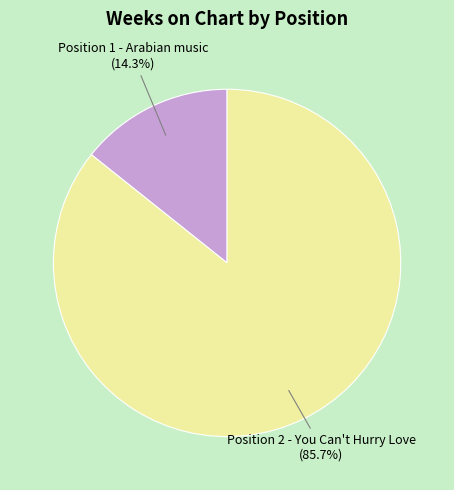

To the nearest percent, what is the difference between the Position 1 - Arabian music and Position 2 - You Can't Hurry Love slice percentages?

71%